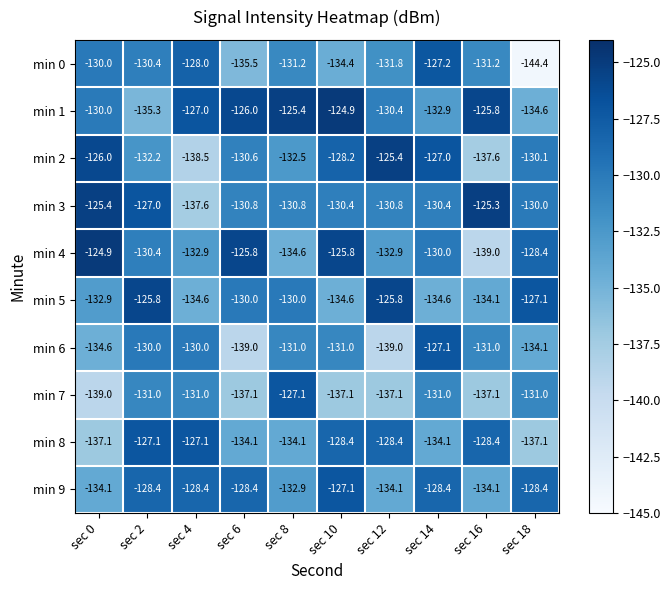

Count the number of categories in the chart.

10